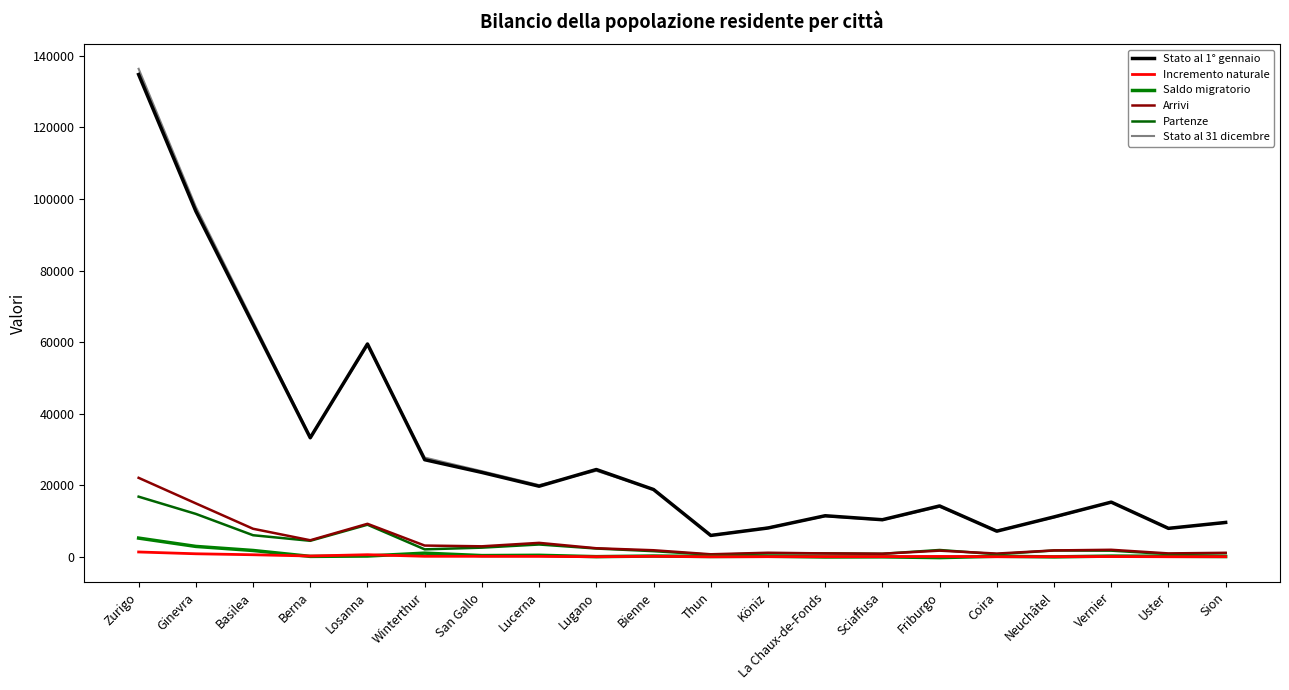

Does the chart have visible grid lines?

No